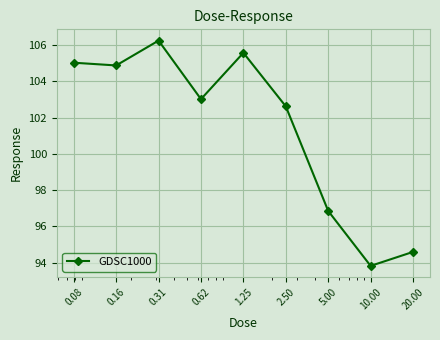

What is the smallest value displayed?

93.8